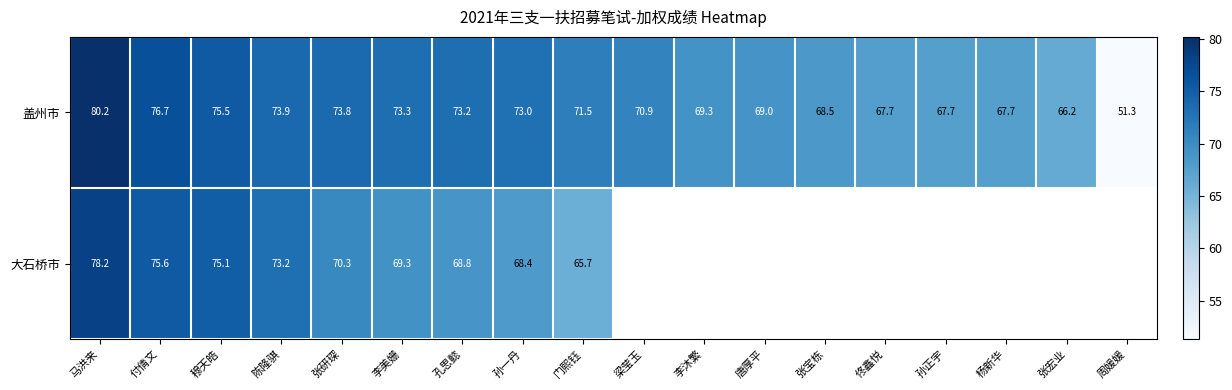

At how many categories does at least one series exceed 77?

1